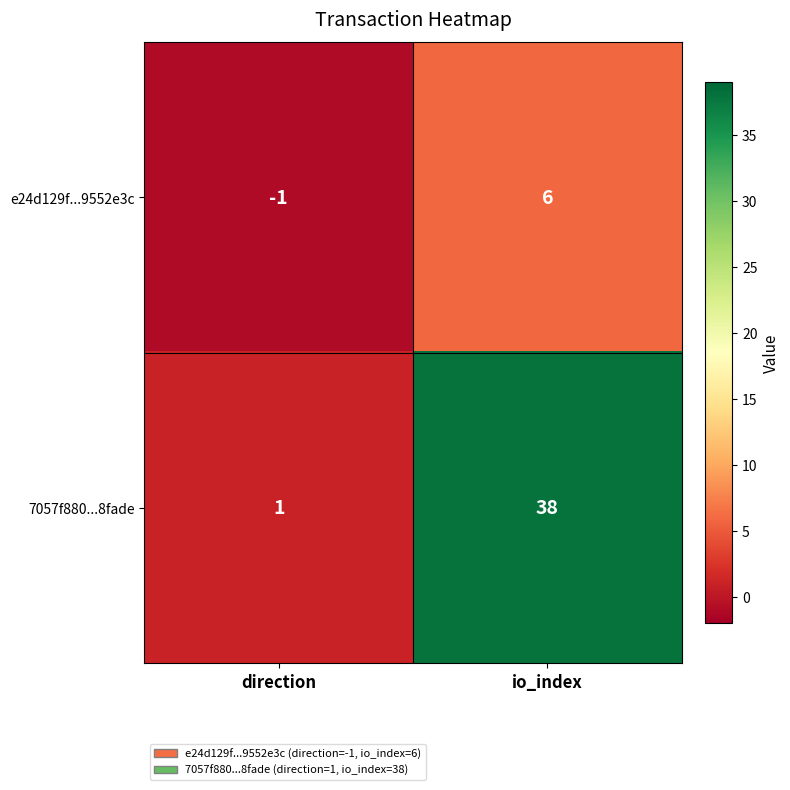

Where is 7057f880...8fade nearest to the value 19?

direction